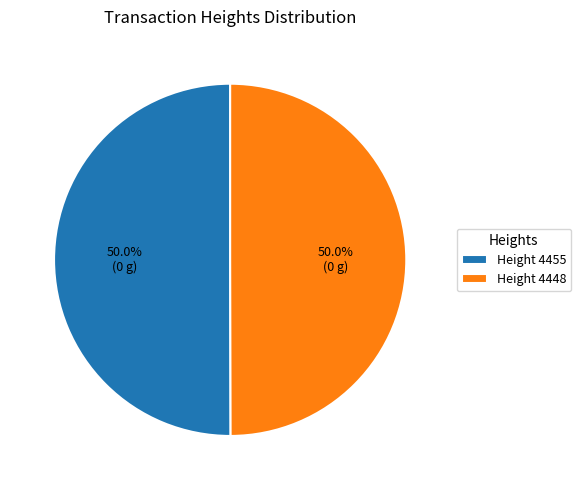

What is the ratio of the value at Height 4455 to the value at Height 4448?

1.0